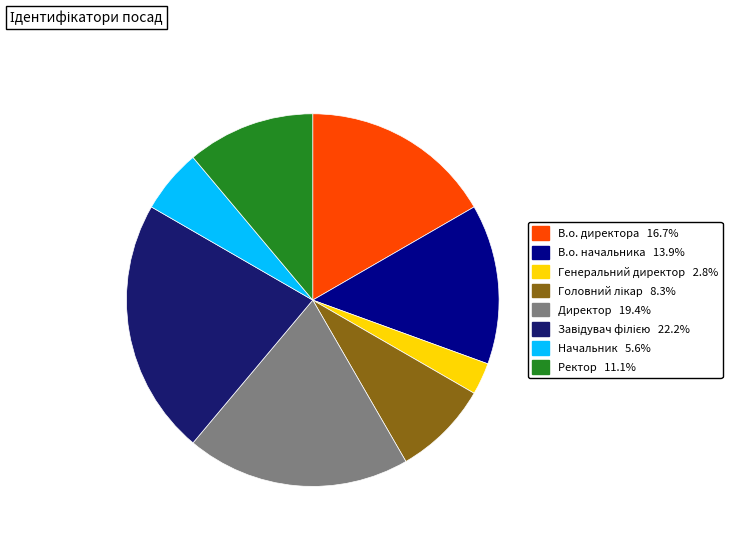

What is the ratio of the value at Ректор to the value at Директор?

0.6